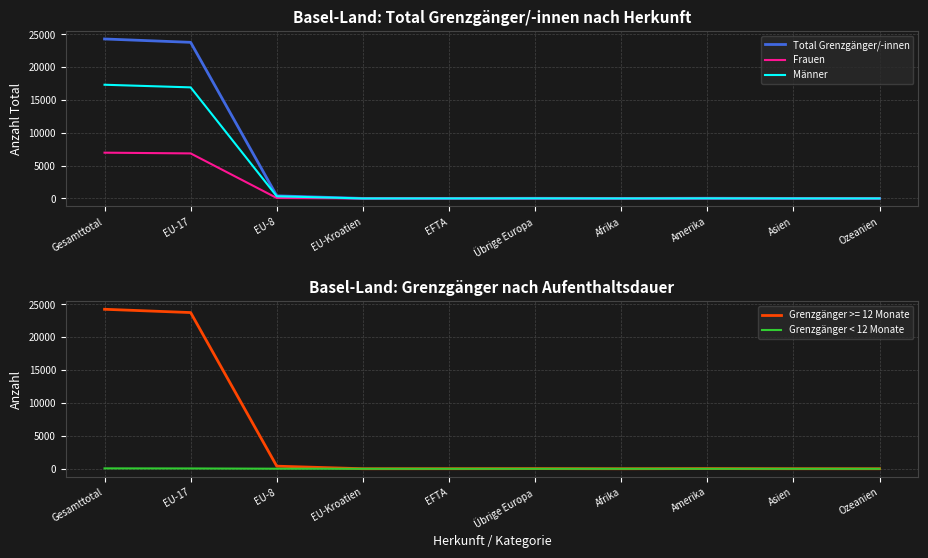

What is the difference between the maximum and minimum values in the Frauen series?

6973